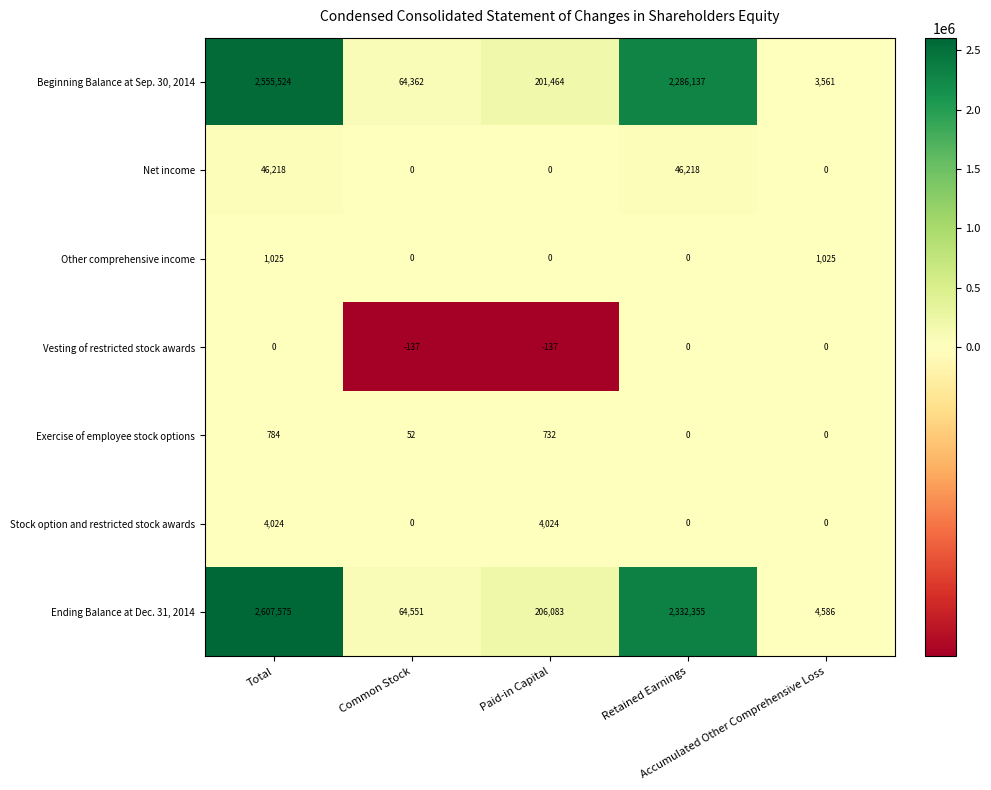

Which series has the largest total across all categories?

Ending Balance at Dec. 31, 2014